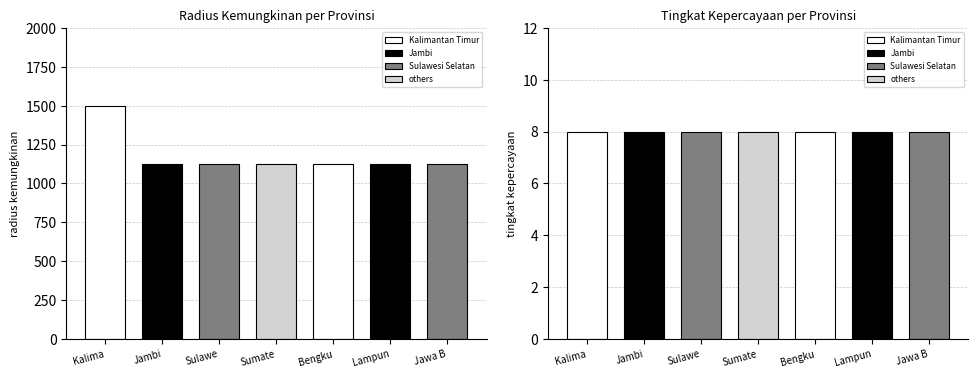

What is the minimum value for radius kemungkinan?

1125